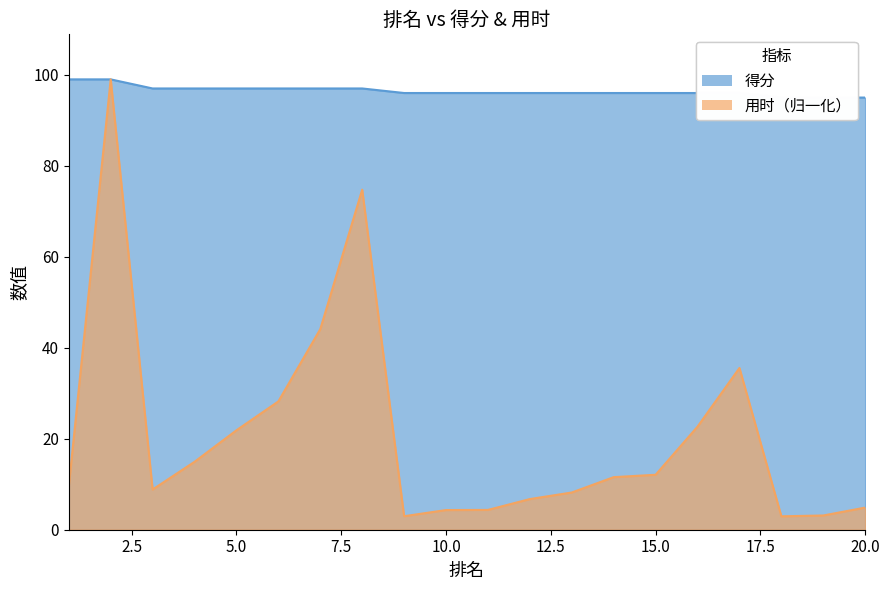

At 11, list the series in order from largest to smallest.

得分, 用时